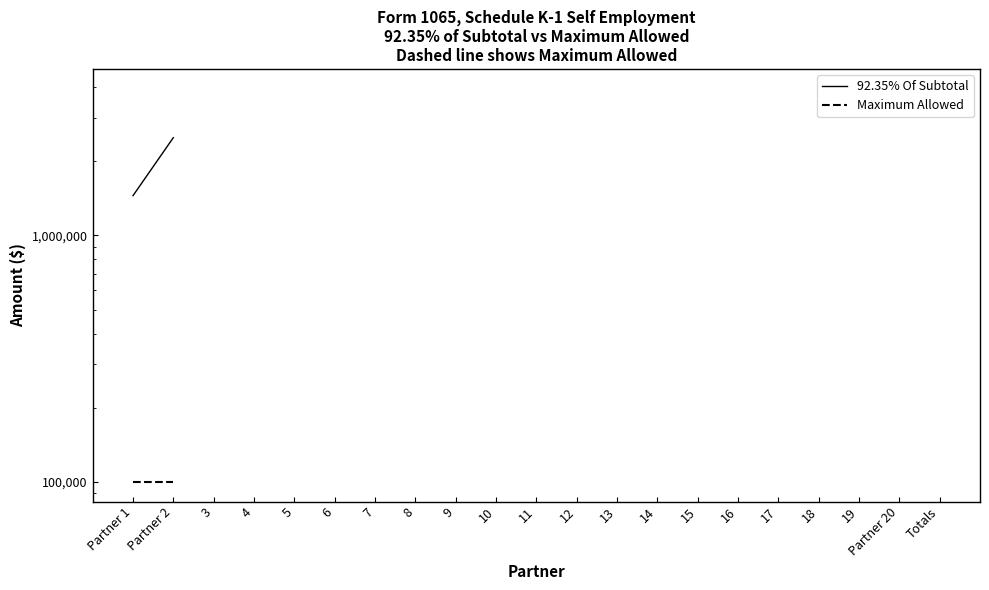

At which category is the sum across all series the highest?

Totals